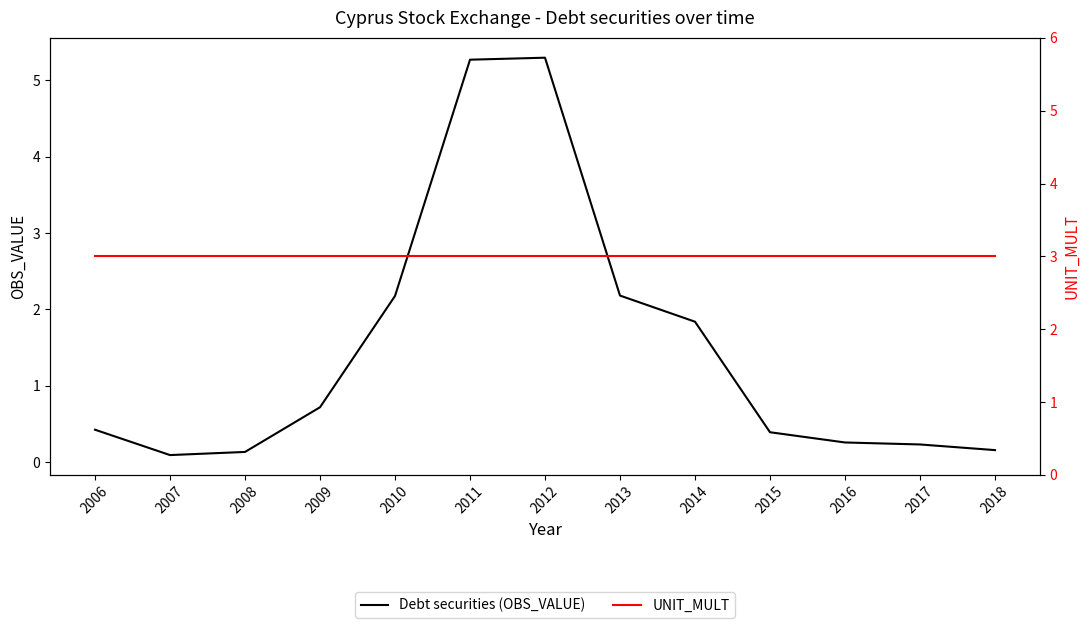

What is the greatest value displayed?

5.3